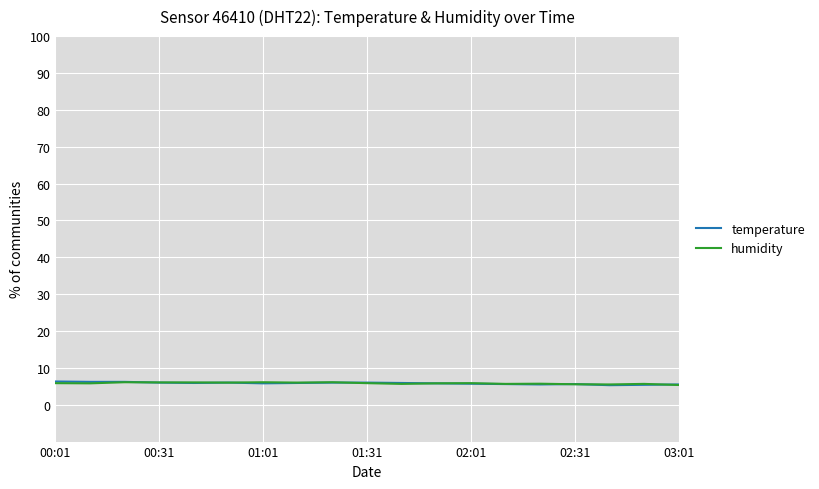

What is the maximum value for temperature?

6.3